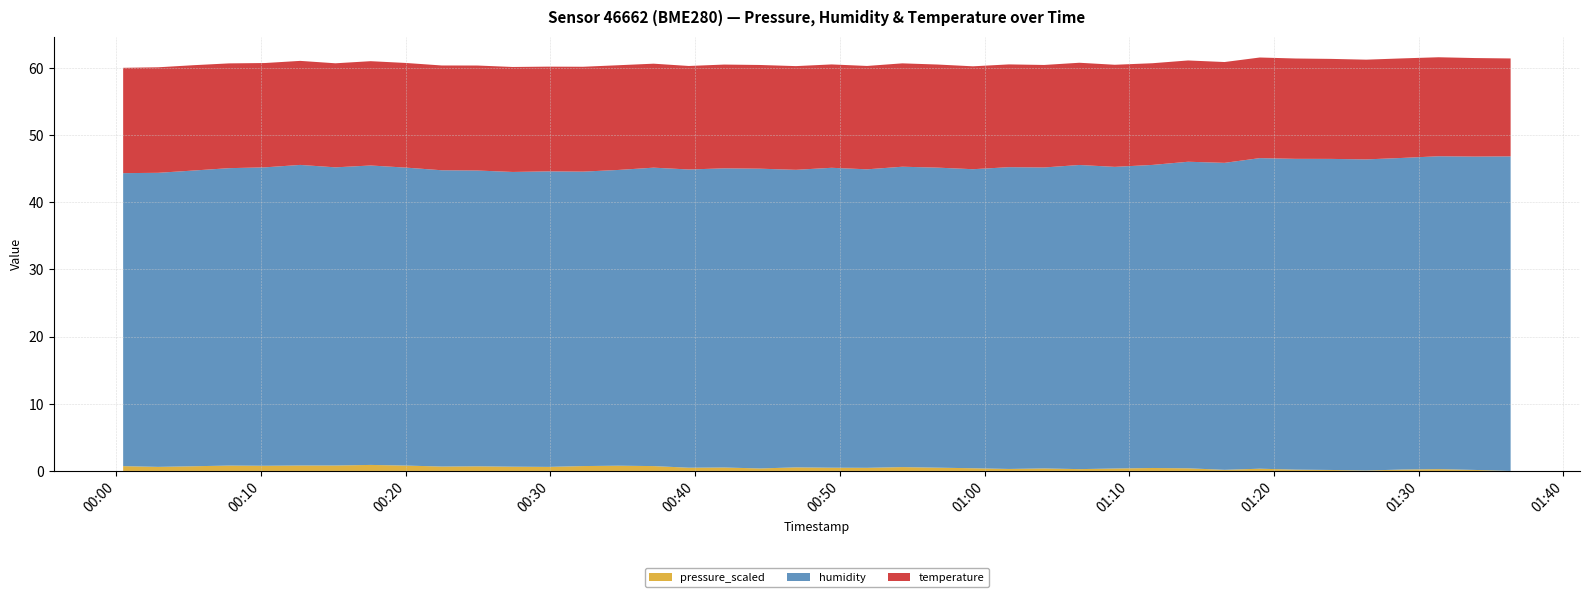

Reading right to left, list all the values displayed in this chart.

humidity: 2023-05-21T01:36:21=46.8	2023-05-21T01:33:51=46.6	2023-05-21T01:31:22=46.5	2023-05-21T01:28:50=46.4	2023-05-21T01:26:22=46.3	2023-05-21T01:23:56=46.3	2023-05-21T01:21:29=46.2	2023-05-21T01:19:01=46.2	2023-05-21T01:16:35=45.7	2023-05-21T01:14:04=45.6	2023-05-21T01:11:36=45.1	2023-05-21T01:09:00=44.9	2023-05-21T01:06:33=45.2	2023-05-21T01:04:07=44.8	2023-05-21T01:01:41=44.9	2023-05-21T00:59:12=44.5	2023-05-21T00:56:45=44.6	2023-05-21T00:54:19=44.7	2023-05-21T00:51:53=44.4	2023-05-21T00:49:26=44.6	2023-05-21T00:46:58=44.3	2023-05-21T00:44:28=44.6	2023-05-21T00:42:01=44.5	2023-05-21T00:39:34=44.4	2023-05-21T00:37:08=44.4	2023-05-21T00:34:41=44.0	2023-05-21T00:32:16=43.8	2023-05-21T00:29:50=44.0	2023-05-21T00:27:24=43.9	2023-05-21T00:24:58=44.0	2023-05-21T00:22:30=44.1	2023-05-21T00:20:01=44.3	2023-05-21T00:17:35=44.5	2023-05-21T00:15:09=44.4	2023-05-21T00:12:43=44.7	2023-05-21T00:10:17=44.4	2023-05-21T00:07:48=44.2	2023-05-21T00:05:22=44.0	2023-05-21T00:02:54=43.8	2023-05-21T00:00:29=43.6
temperature: 2023-05-21T01:36:21=14.6	2023-05-21T01:33:51=14.7	2023-05-21T01:31:22=14.7	2023-05-21T01:28:50=14.8	2023-05-21T01:26:22=14.8	2023-05-21T01:23:56=14.9	2023-05-21T01:21:29=14.9	2023-05-21T01:19:01=15.0	2023-05-21T01:16:35=15.0	2023-05-21T01:14:04=15.1	2023-05-21T01:11:36=15.1	2023-05-21T01:09:00=15.2	2023-05-21T01:06:33=15.2	2023-05-21T01:04:07=15.2	2023-05-21T01:01:41=15.3	2023-05-21T00:59:12=15.3	2023-05-21T00:56:45=15.3	2023-05-21T00:54:19=15.4	2023-05-21T00:51:53=15.4	2023-05-21T00:49:26=15.4	2023-05-21T00:46:58=15.4	2023-05-21T00:44:28=15.4	2023-05-21T00:42:01=15.4	2023-05-21T00:39:34=15.4	2023-05-21T00:37:08=15.5	2023-05-21T00:34:41=15.6	2023-05-21T00:32:16=15.6	2023-05-21T00:29:50=15.6	2023-05-21T00:27:24=15.6	2023-05-21T00:24:58=15.6	2023-05-21T00:22:30=15.6	2023-05-21T00:20:01=15.6	2023-05-21T00:17:35=15.5	2023-05-21T00:15:09=15.5	2023-05-21T00:12:43=15.5	2023-05-21T00:10:17=15.5	2023-05-21T00:07:48=15.6	2023-05-21T00:05:22=15.7	2023-05-21T00:02:54=15.7	2023-05-21T00:00:29=15.7
pressure_scaled: 2023-05-21T01:36:21=100140.2	2023-05-21T01:33:51=100147.7	2023-05-21T01:31:22=100153.6	2023-05-21T01:28:50=100150.5	2023-05-21T01:26:22=100143.2	2023-05-21T01:23:56=100147.4	2023-05-21T01:21:29=100149.8	2023-05-21T01:19:01=100156.8	2023-05-21T01:16:35=100148.5	2023-05-21T01:14:04=100159.8	2023-05-21T01:11:36=100162.1	2023-05-21T01:09:00=100158.2	2023-05-21T01:06:33=100153.7	2023-05-21T01:04:07=100158.8	2023-05-21T01:01:41=100154.9	2023-05-21T00:59:12=100160.2	2023-05-21T00:56:45=100164.5	2023-05-21T00:54:19=100168.8	2023-05-21T00:51:53=100163.4	2023-05-21T00:49:26=100164.2	2023-05-21T00:46:58=100166.7	2023-05-21T00:44:28=100158.7	2023-05-21T00:42:01=100165.7	2023-05-21T00:39:34=100164.2	2023-05-21T00:37:08=100176.2	2023-05-21T00:34:41=100179.2	2023-05-21T00:32:16=100176.4	2023-05-21T00:29:50=100170.3	2023-05-21T00:27:24=100171.8	2023-05-21T00:24:58=100174.5	2023-05-21T00:22:30=100172.9	2023-05-21T00:20:01=100180.1	2023-05-21T00:17:35=100184.9	2023-05-21T00:15:09=100180.7	2023-05-21T00:12:43=100180.7	2023-05-21T00:10:17=100178.7	2023-05-21T00:07:48=100180.0	2023-05-21T00:05:22=100175.1	2023-05-21T00:02:54=100170.4	2023-05-21T00:00:29=100176.0